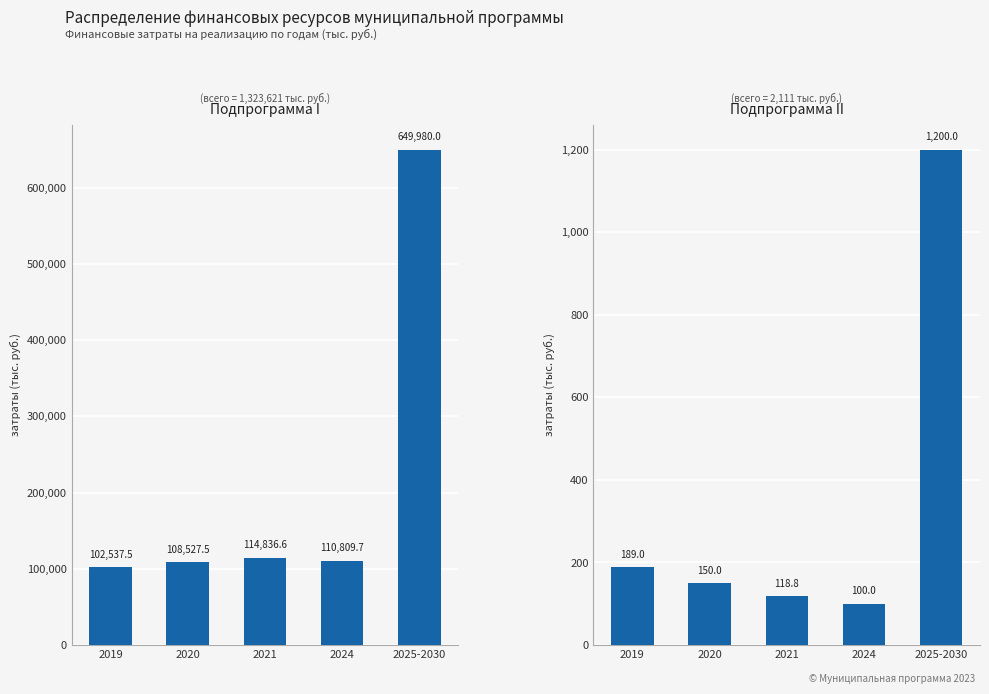

Which category has the highest value in the Подпрограмма I series?

2025-2030